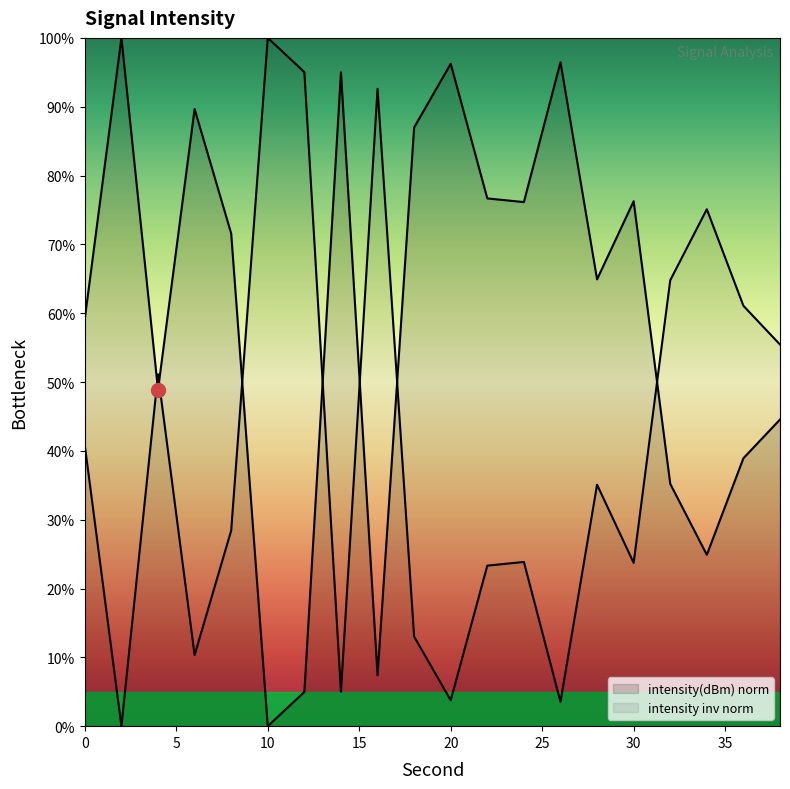

What is the difference between the second highest and second lowest values?

91.5